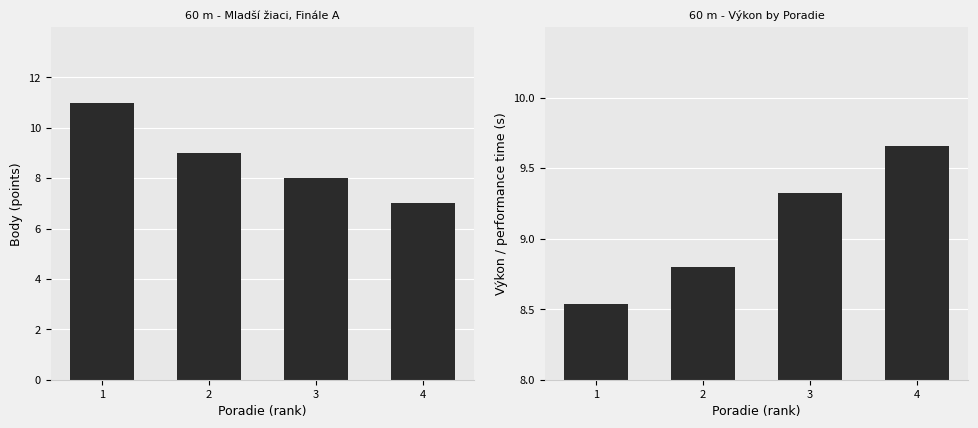

What is the approximate value of Výkon at 4?

9.7